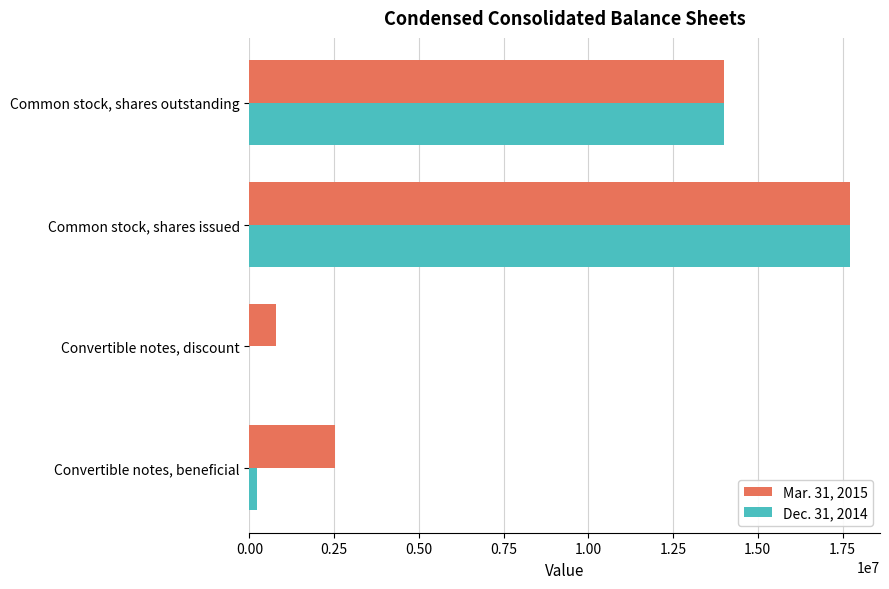

The Dec. 31, 2014 series shows 14016252 at Common stock, shares outstanding. True or false?

True